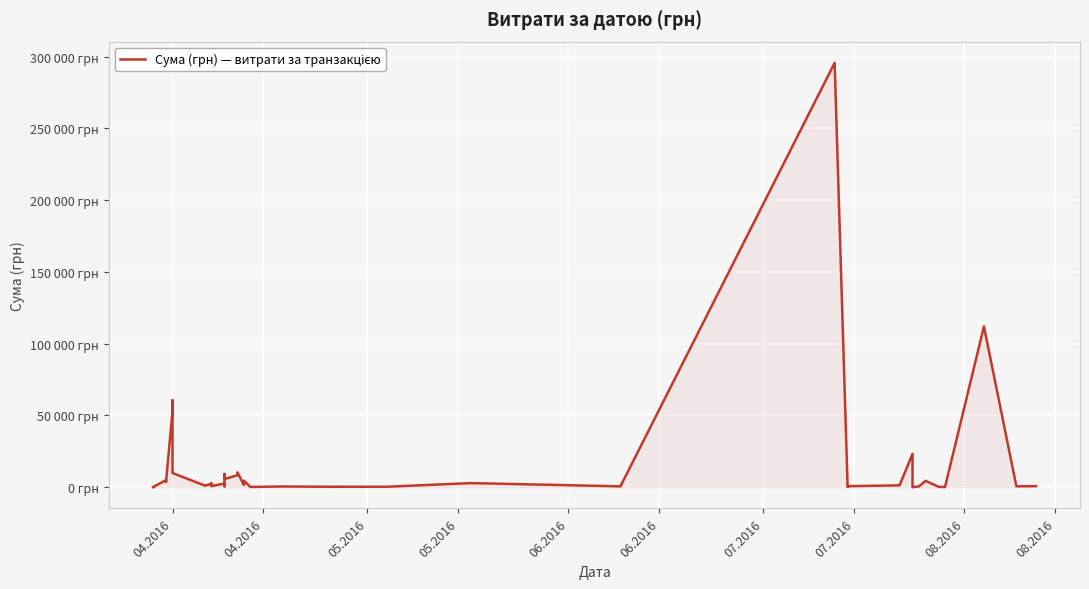

What is the smallest value displayed?

11.2